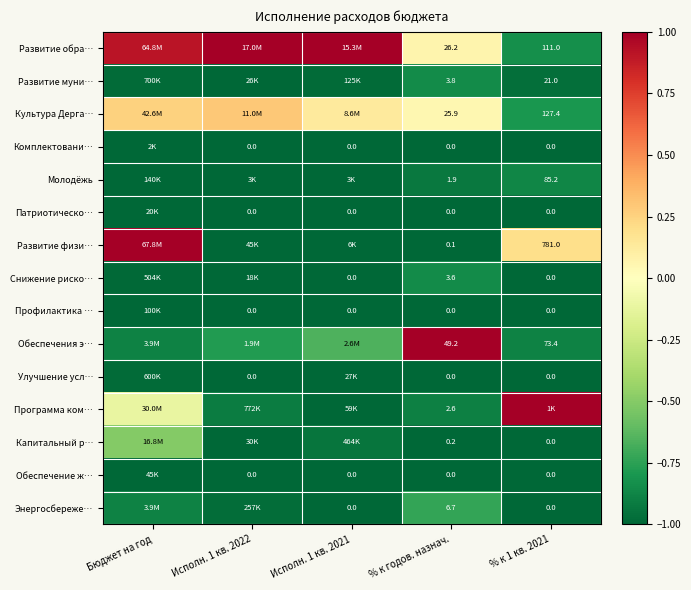

Rank the series at Бюджет на год from highest to lowest value.

Развитие физи…, Развитие обра…, Культура Дерга…, Программа ком…, Капитальный р…, Обеспечения э…, Энергосбереже…, Развитие муни…, Улучшение усл…, Снижение риско…, Молодёжь, Профилактика …, Обеспечение ж…, Патриотическо…, Комплектовани…